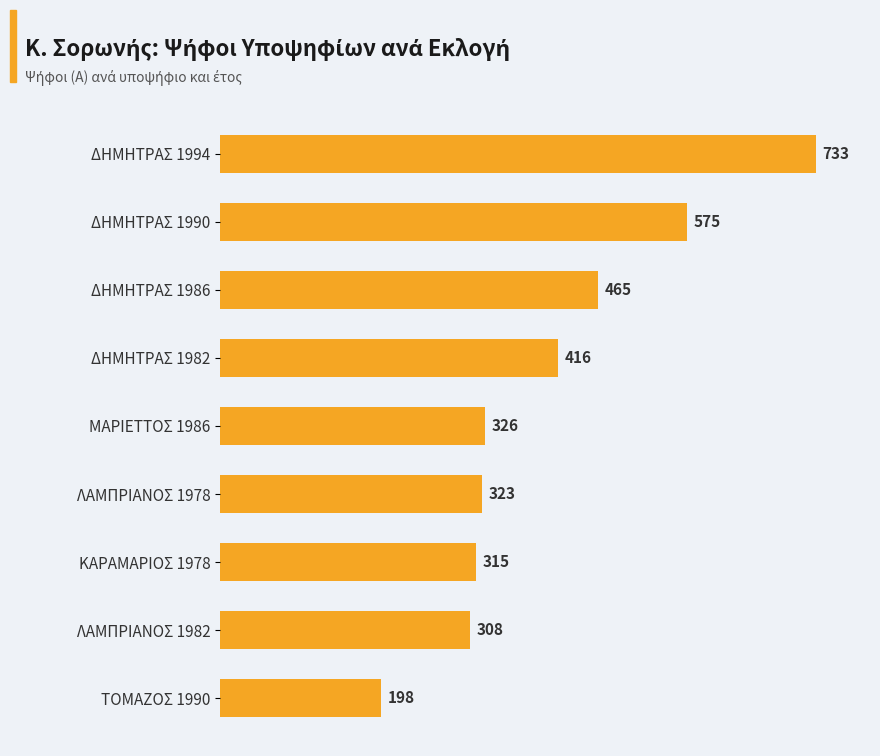

Reading top to bottom, what are all the values shown in this chart?

733	575	465	416	326	323	315	308	198